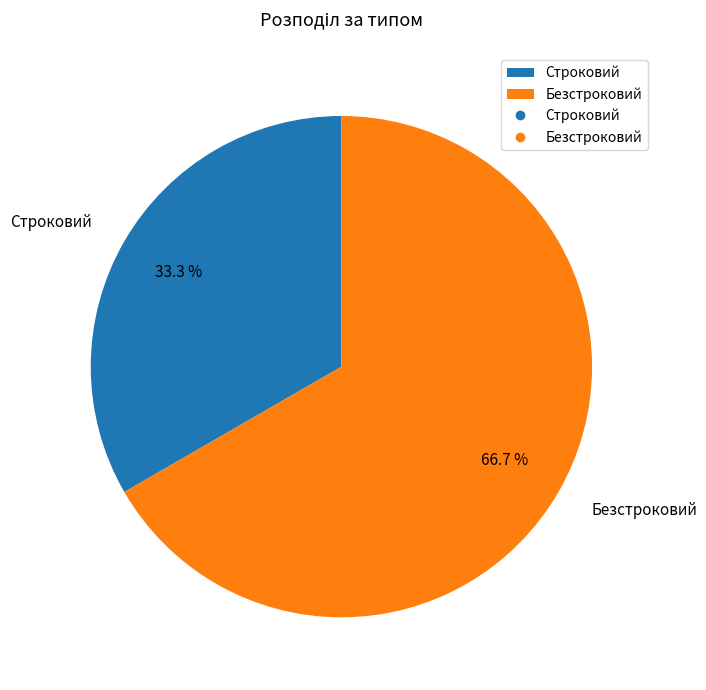

To the nearest percent, what is the combined percentage of Безстроковий and Строковий?

100%